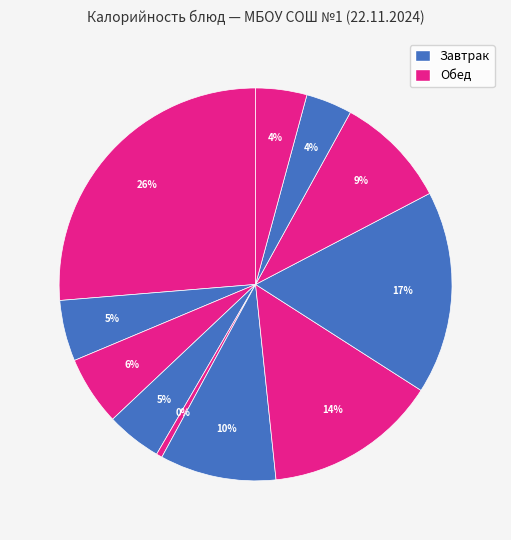

Count the number of slices in the pie.

11